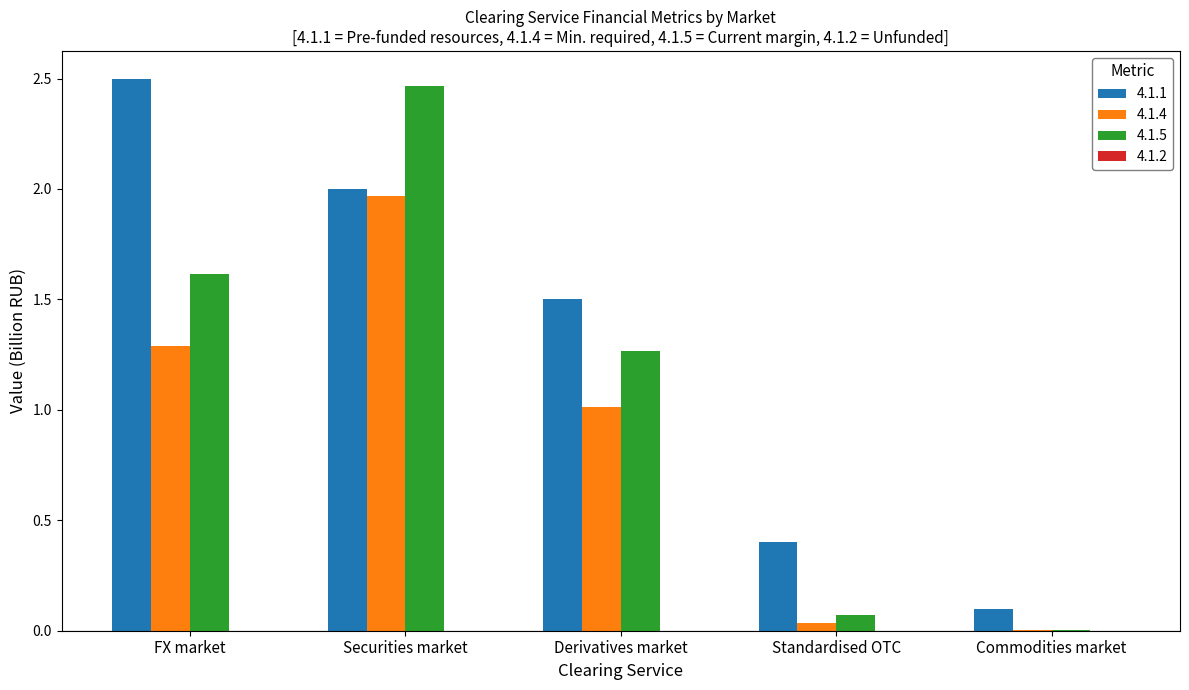

At which label does 4.1.4 reach its peak?

Securities market